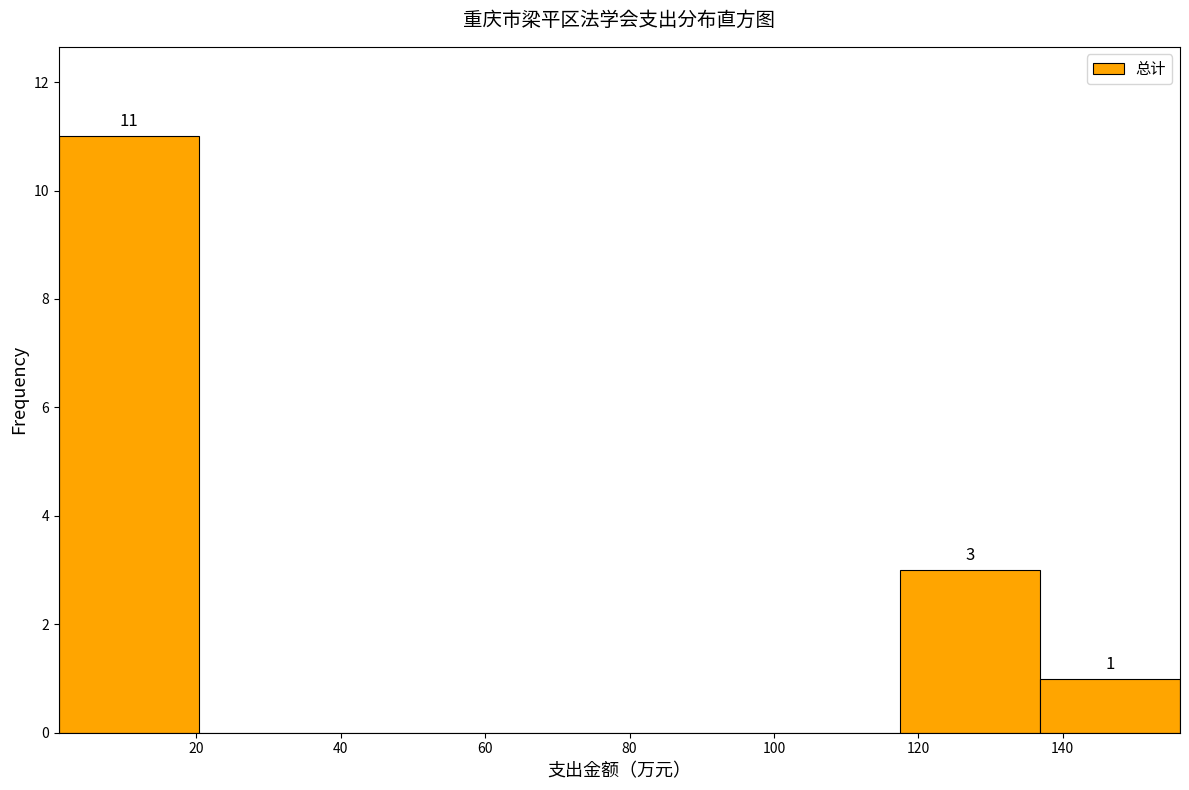

Which range on the x-axis has the tallest bar?

0 to 20